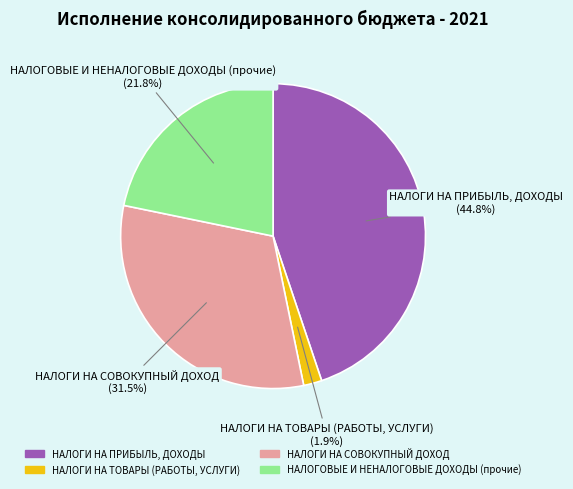

The НАЛОГИ НА СОВОКУПНЫЙ ДОХОД slice represents 41% of the pie. True or false?

False